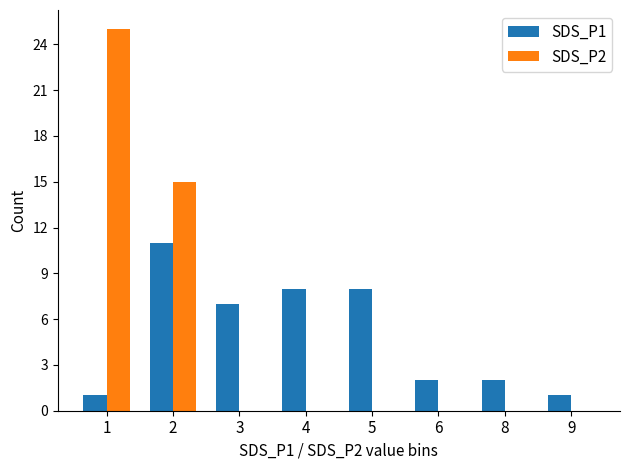

Does the chart contain stacked bars?

No